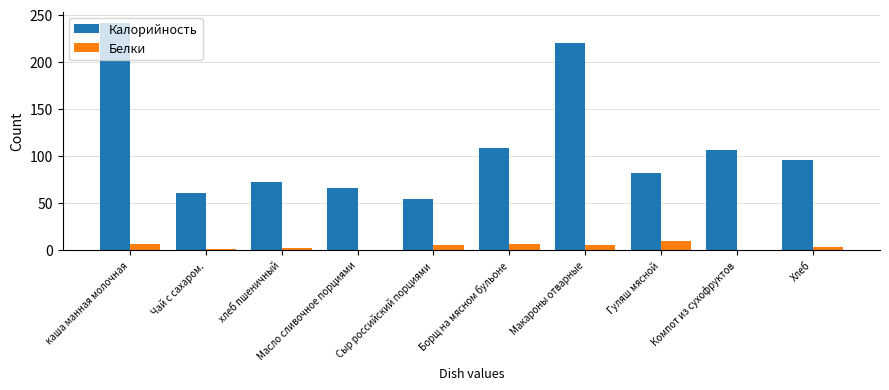

At which category is the sum across all series the highest?

каша манная молочная